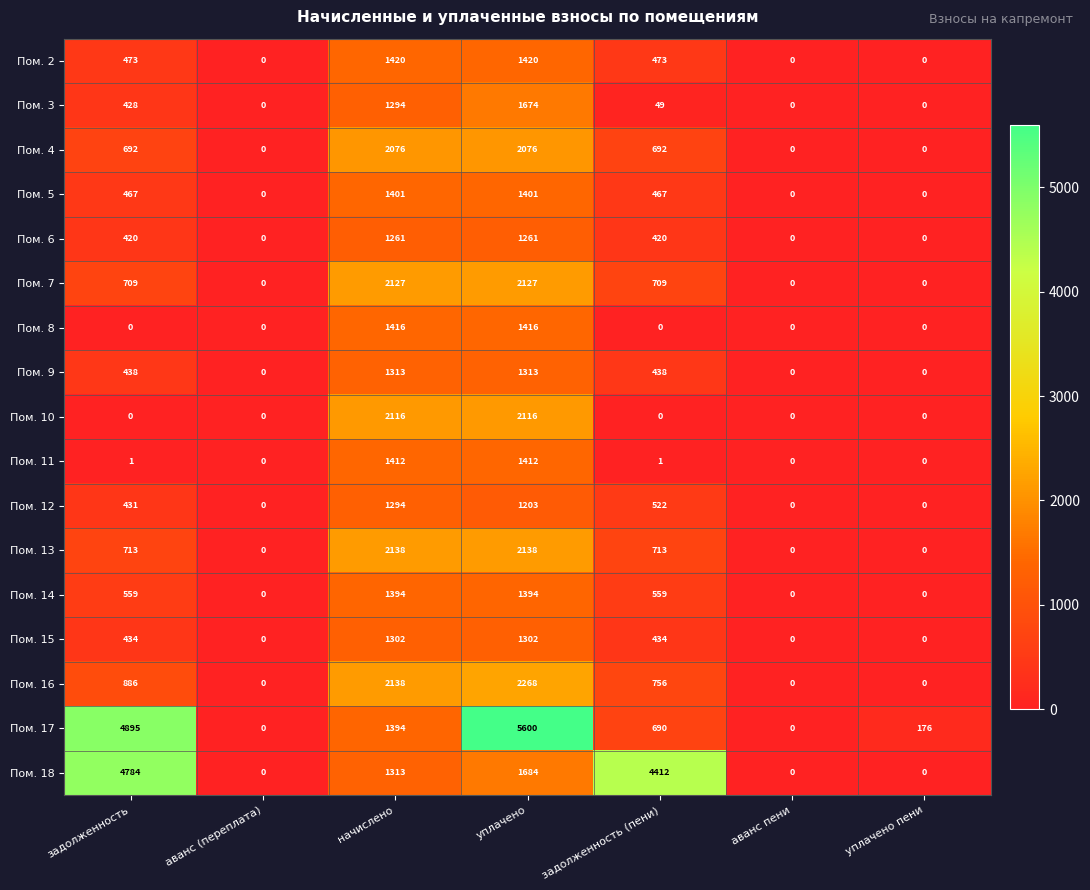

True or false: Пом. 13 has a value of 713 at задолженность (пени).

True